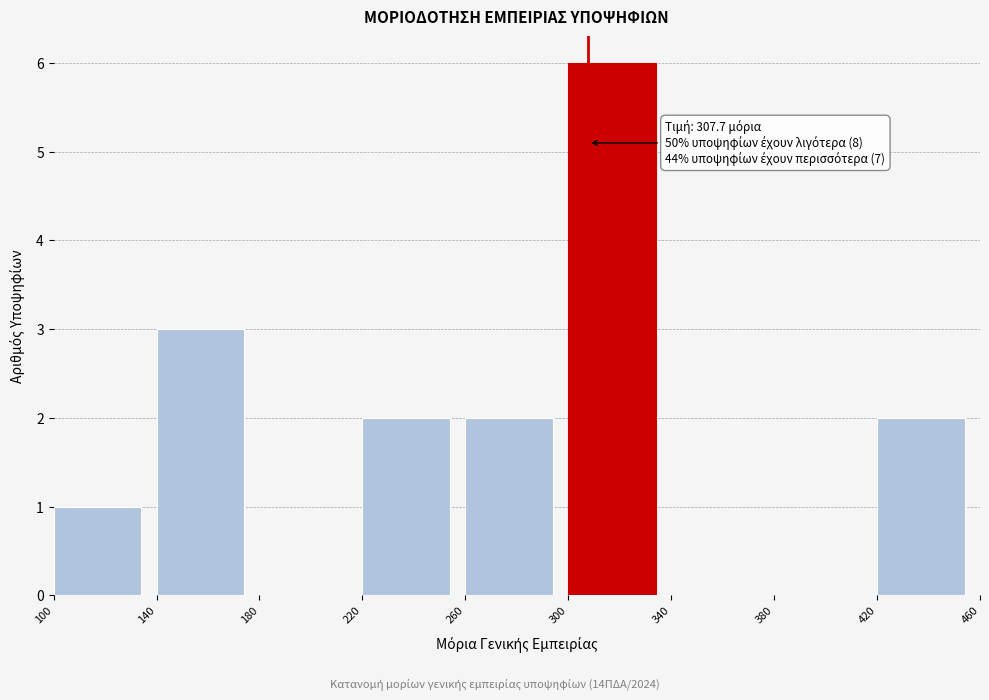

Over which range of the x-axis is the bar tallest?

300 to 340